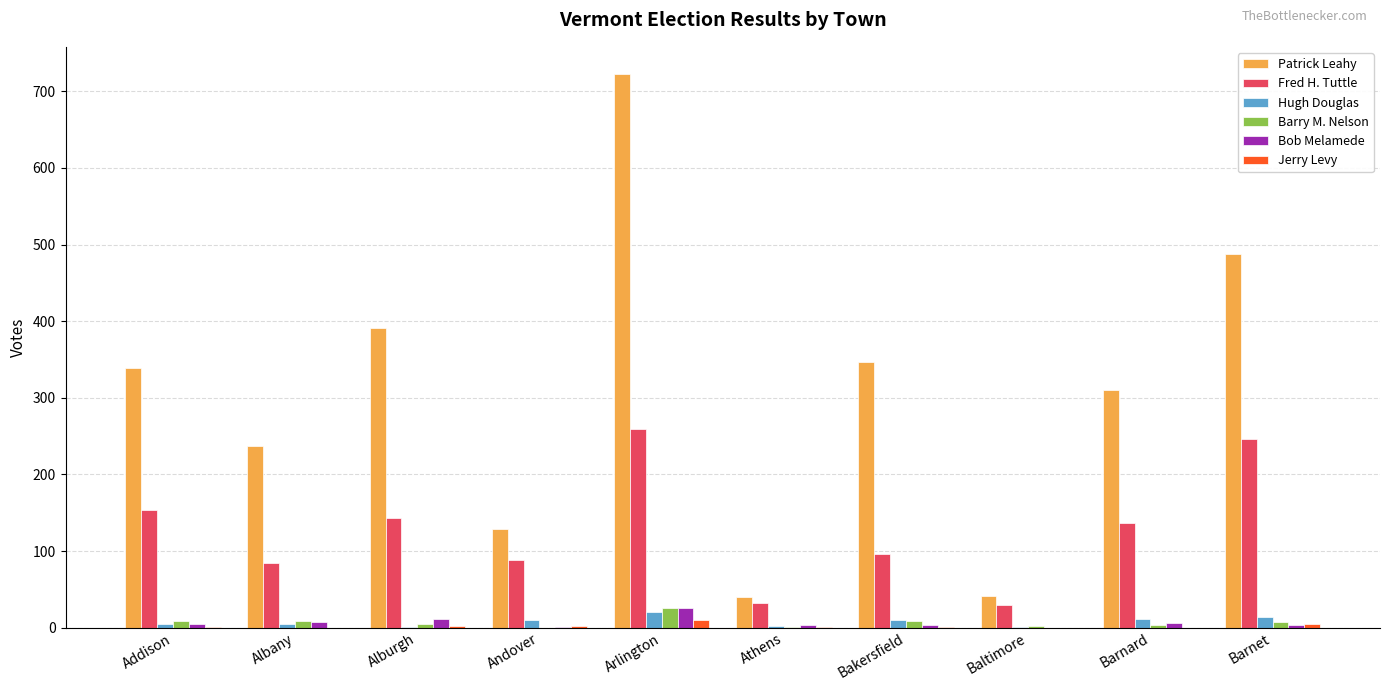

The value of Fred H. Tuttle at Albany is 131. True or false?

False